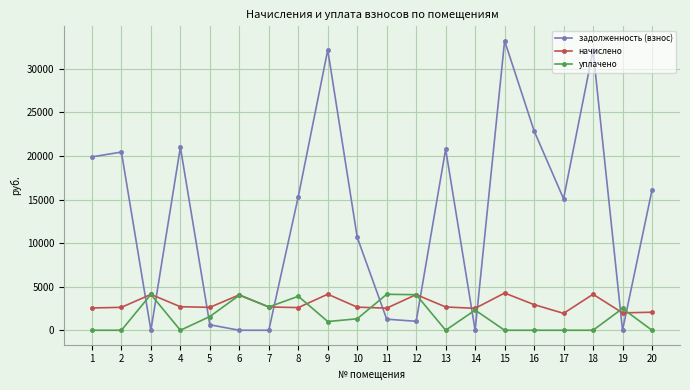

In начислено, how many points are lower than both neighbors (excluding endpoints)?

6